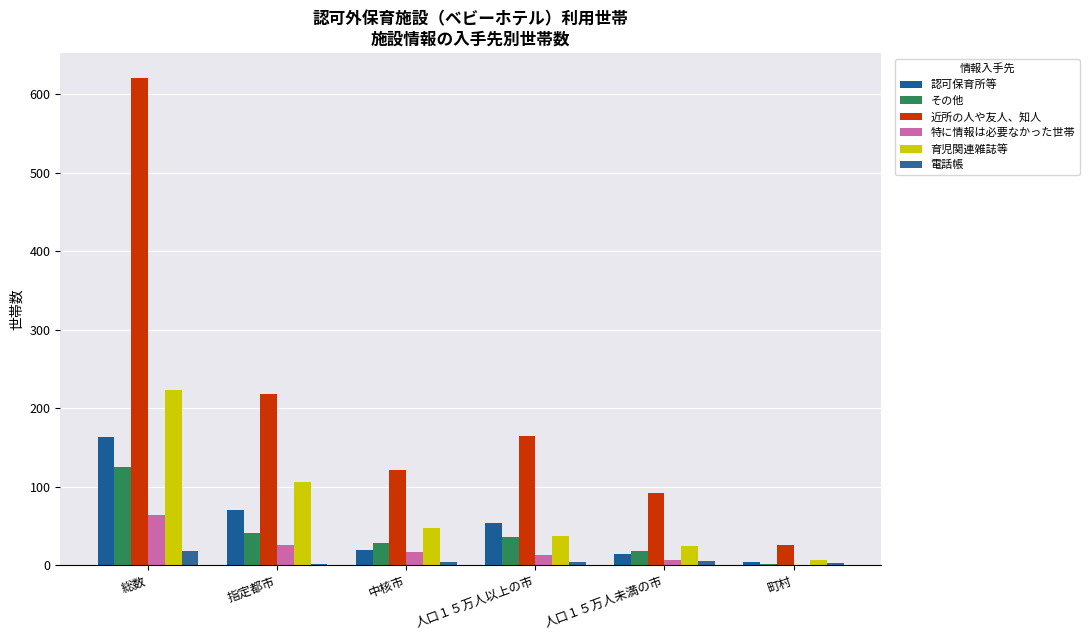

Count the number of data series in this chart.

6